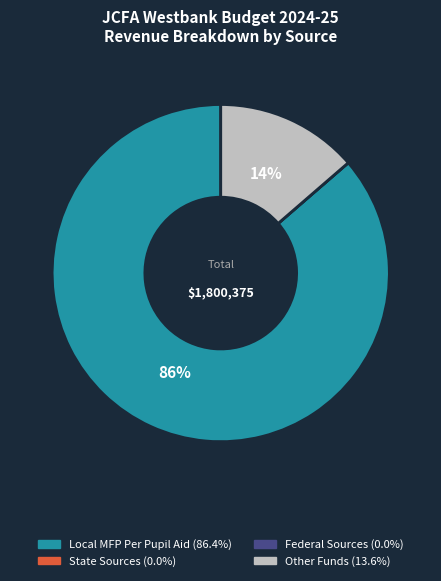

Does any single category account for the majority?

Yes